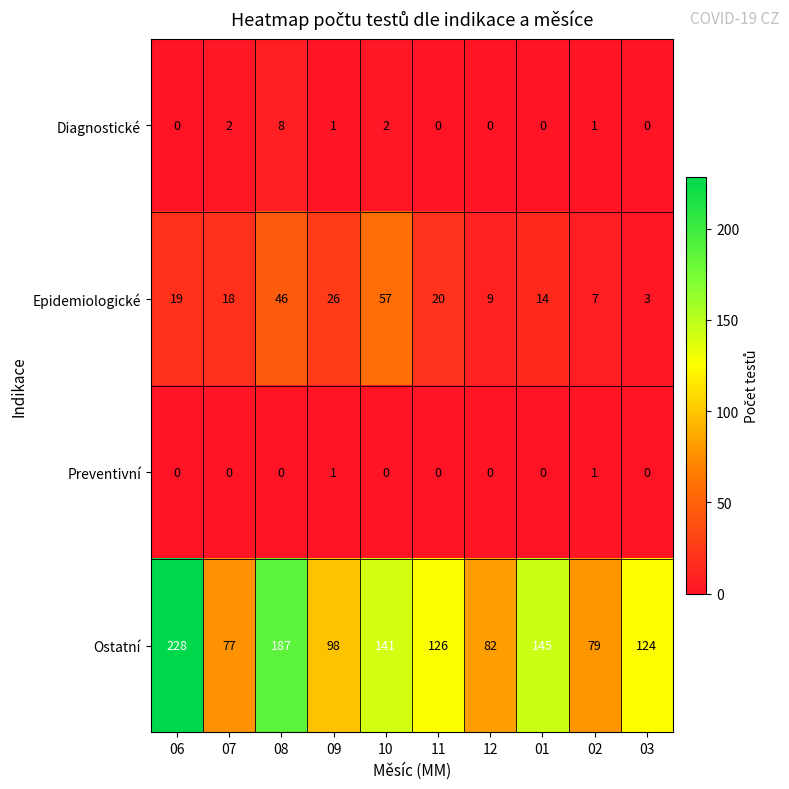

How many Preventivní values are between 0 and 1?

10